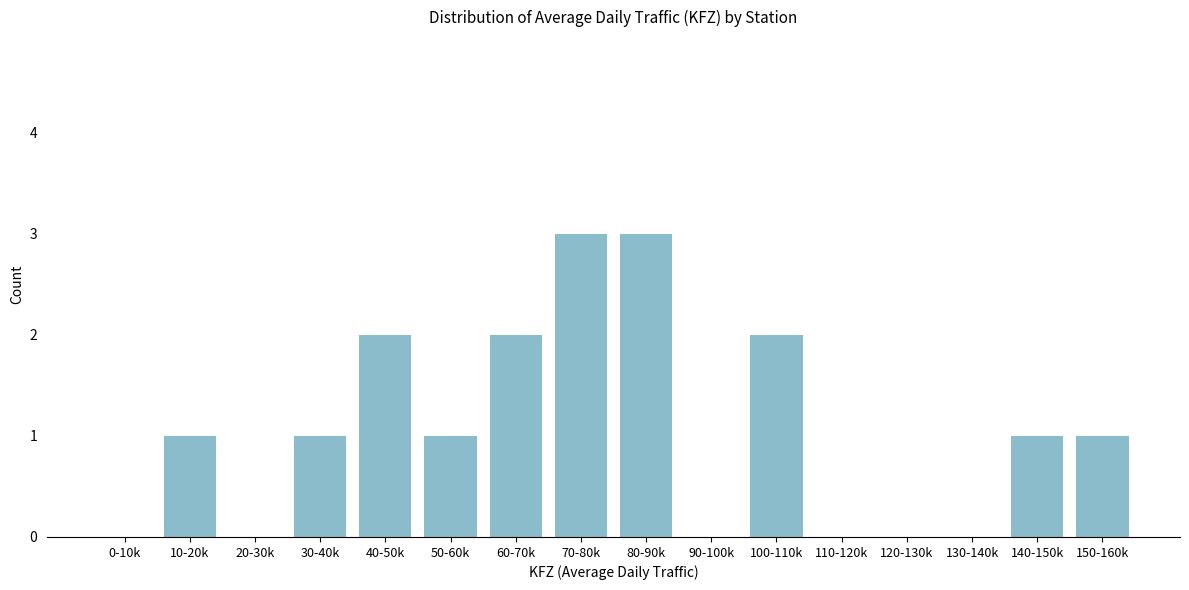

Reading left to right, list all the values displayed in this chart.

0-10k=0	10-20k=1	20-30k=0	30-40k=1	40-50k=2	50-60k=1	60-70k=2	70-80k=3	80-90k=3	90-100k=0	100-110k=2	110-120k=0	120-130k=0	130-140k=0	140-150k=1	150-160k=1